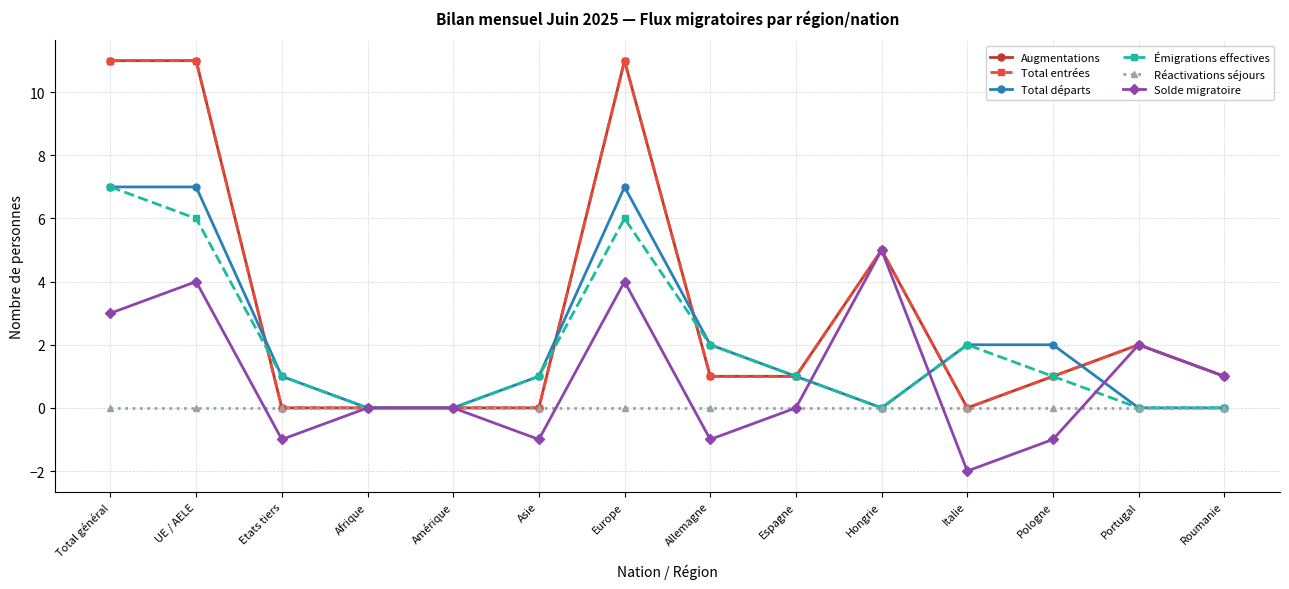

What is the difference between the highest and lowest values at Asie?

2